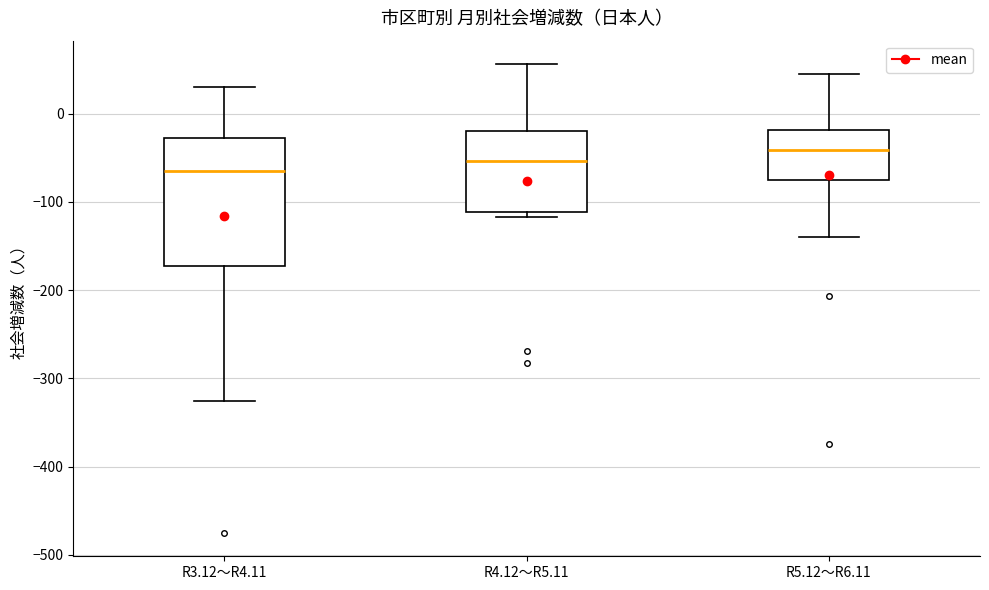

Where is the upper edge of the box for R3.12～R4.11 on the y-axis? The values are not printed on the chart, so give them approximately, as read against the axis.

-30